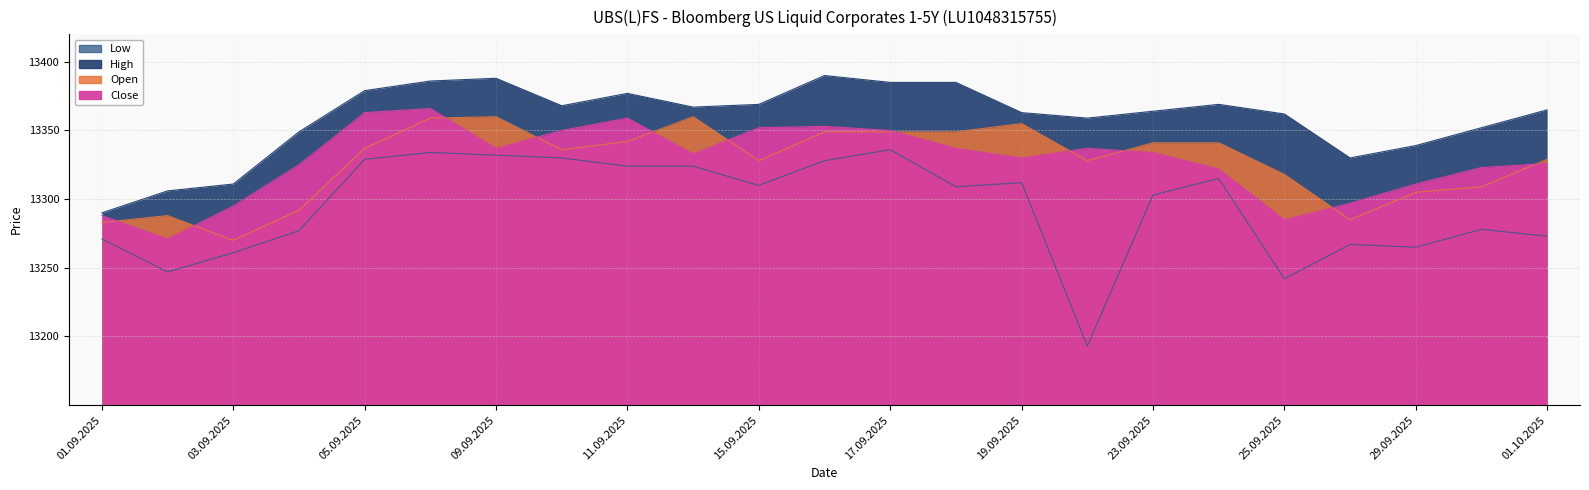

Which series has the largest total across all categories?

High